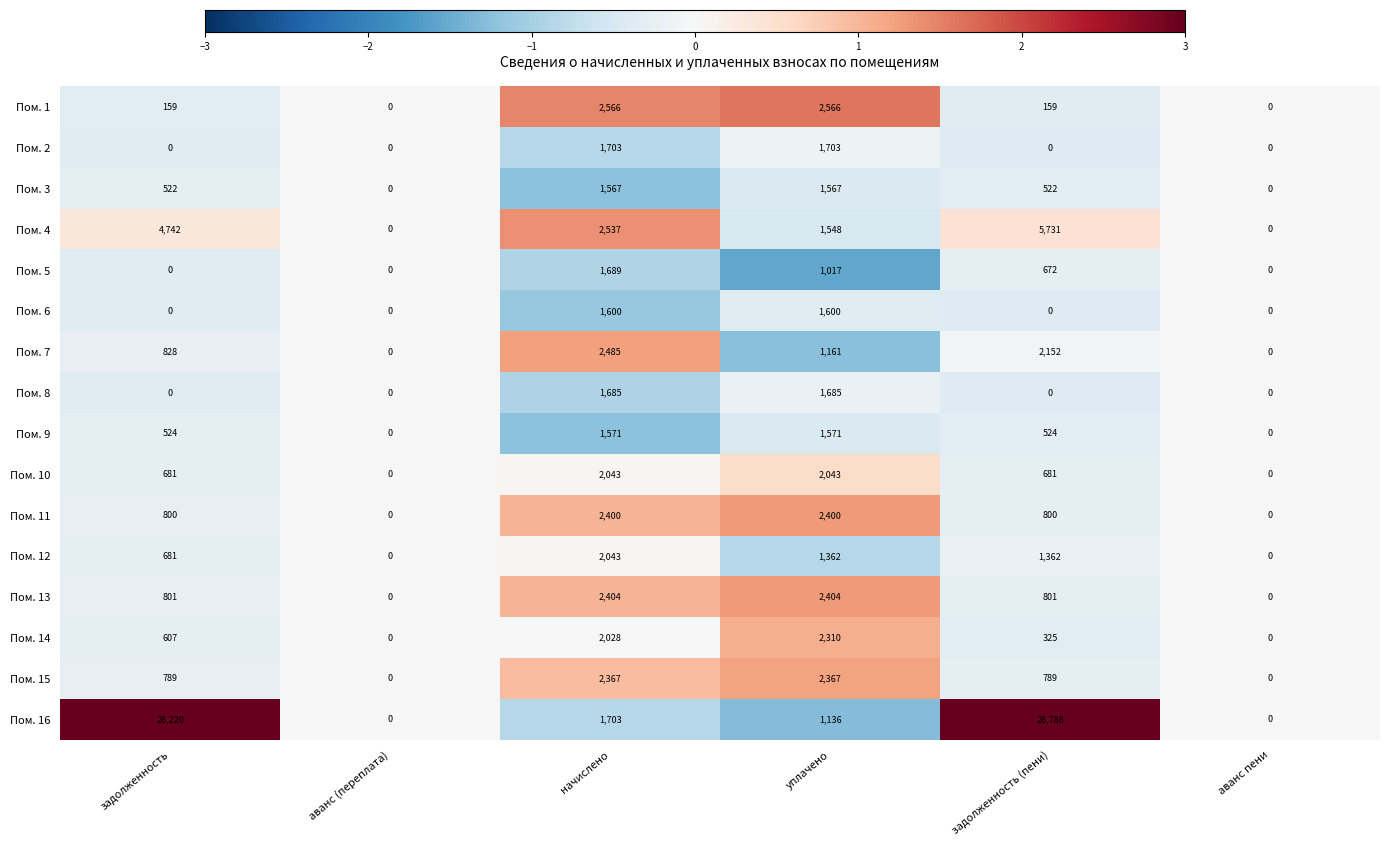

Which series has the largest total across all categories?

Пом. 16